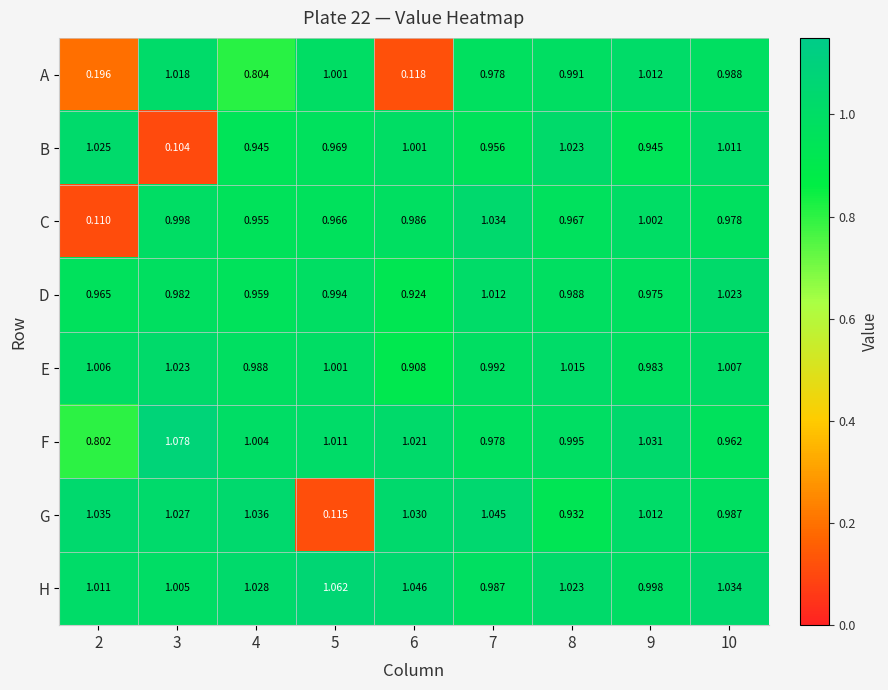

Which series has the largest total across all categories?

H